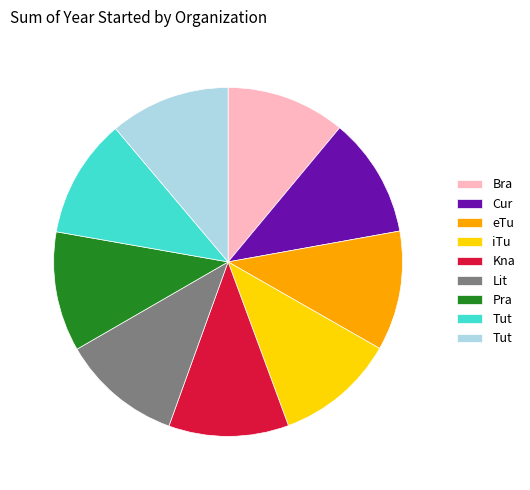

Does any single category account for the majority?

No